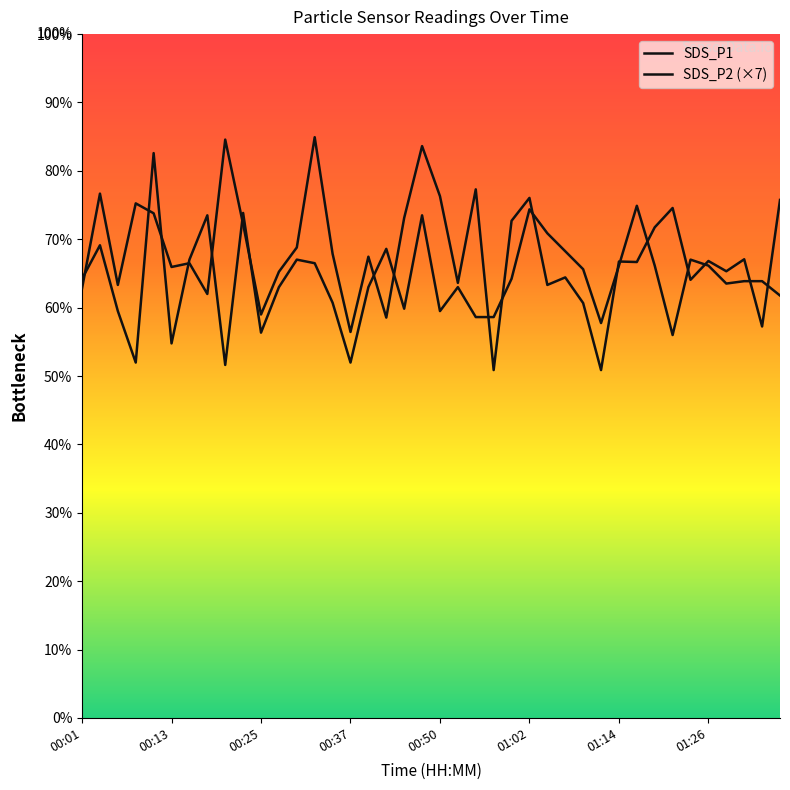

Count the number of data series in this chart.

2